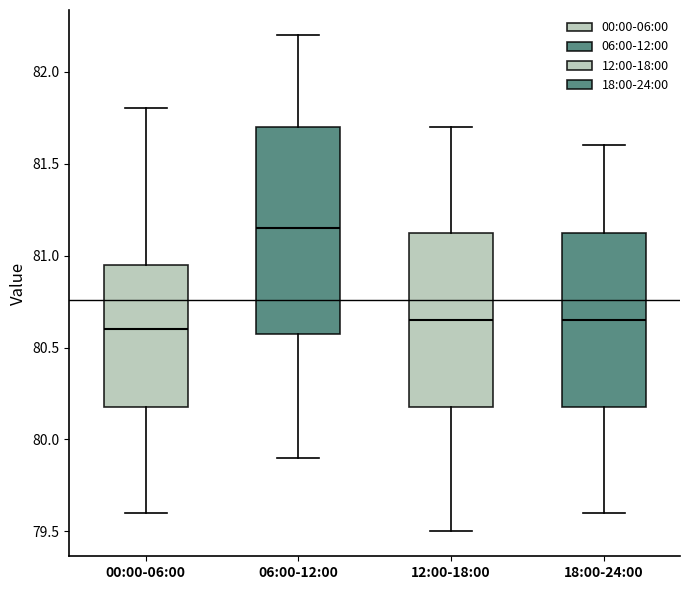

Reading left to right, read every box against the y-axis: the position of its median line, the range the box covers, and the ends of its whiskers. The values are not printed on the chart, so give them approximately, as read against the axis.

00:00-06:00: median 80.60, box 80.20 to 80.95, whiskers 79.60 to 81.80
06:00-12:00: median 81.15, box 80.60 to 81.70, whiskers 79.90 to 82.20
12:00-18:00: median 80.65, box 80.20 to 81.15, whiskers 79.50 to 81.70
18:00-24:00: median 80.65, box 80.20 to 81.15, whiskers 79.60 to 81.60